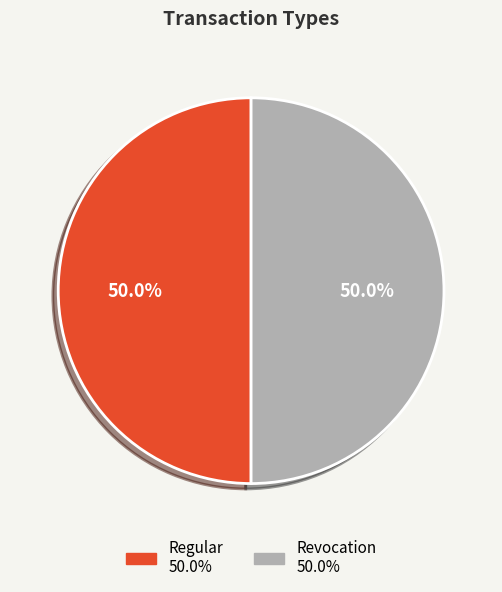

Approximately how many times larger is the value at Regular compared to Revocation?

1.0